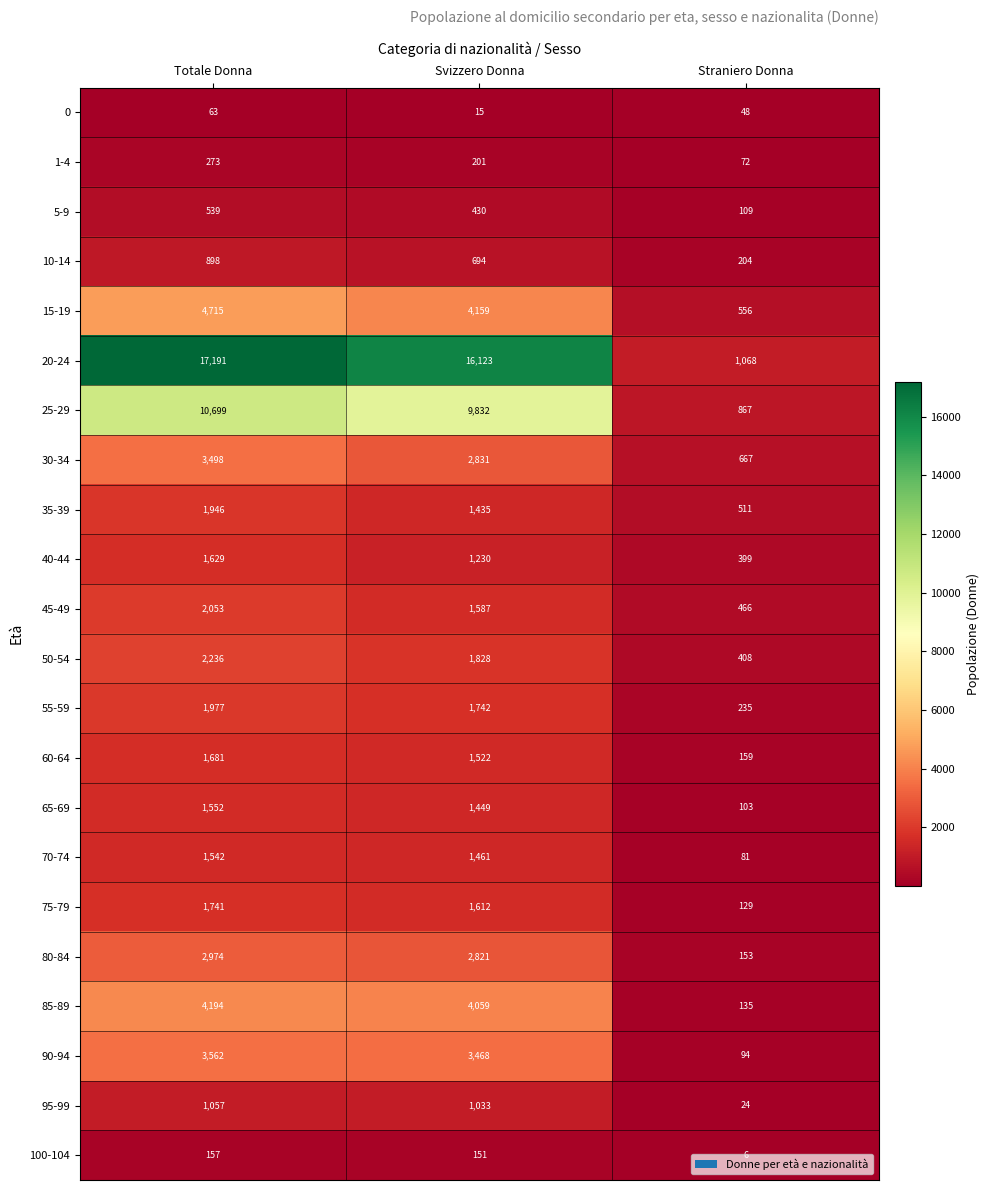

What is the difference between the highest and lowest values at Totale Donna?

17128